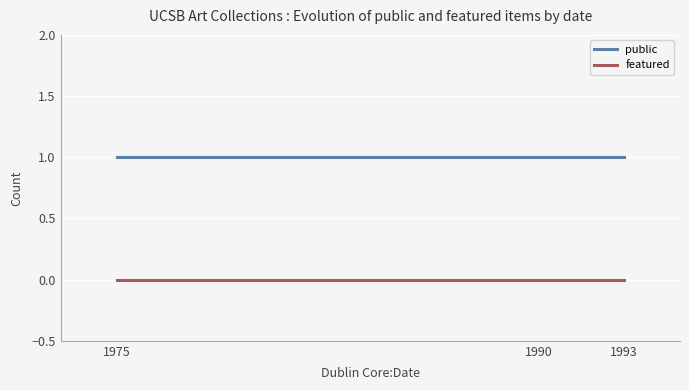

The public series shows 1 at 1993. True or false?

True